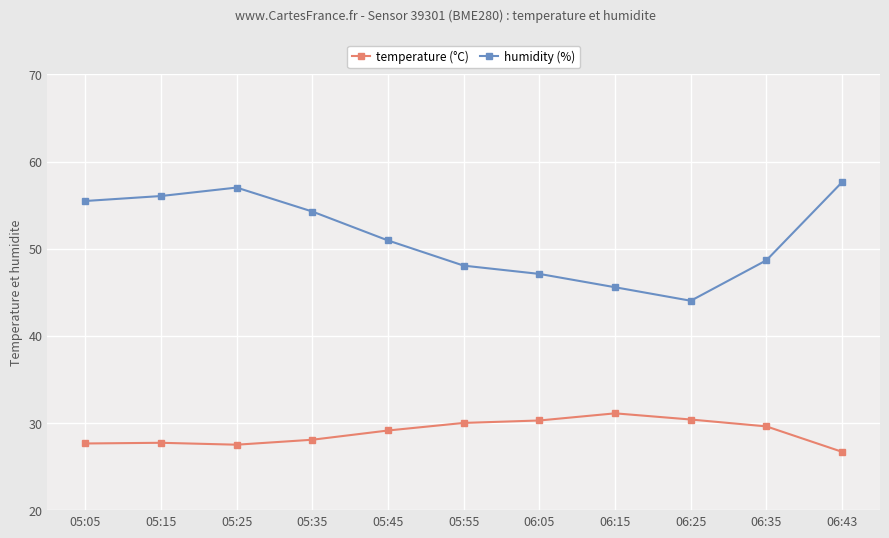

Read the humidity (%) value at 06:15.

45.6